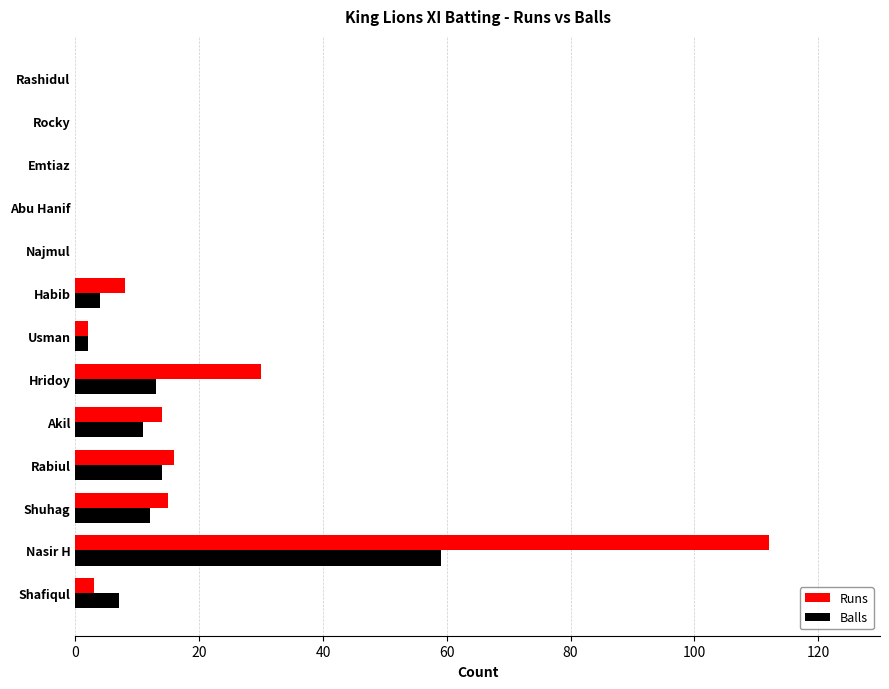

What is the sum of the Balls values at Hridoy and Rocky?

13